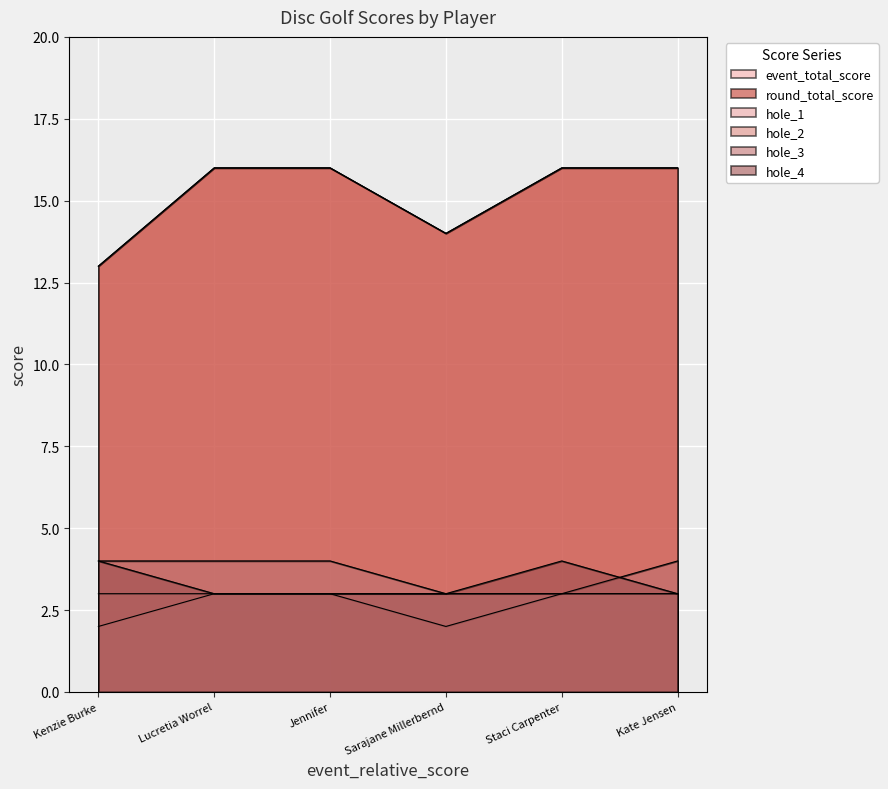

The value of round_total_score at Kate Jensen is 16. True or false?

True